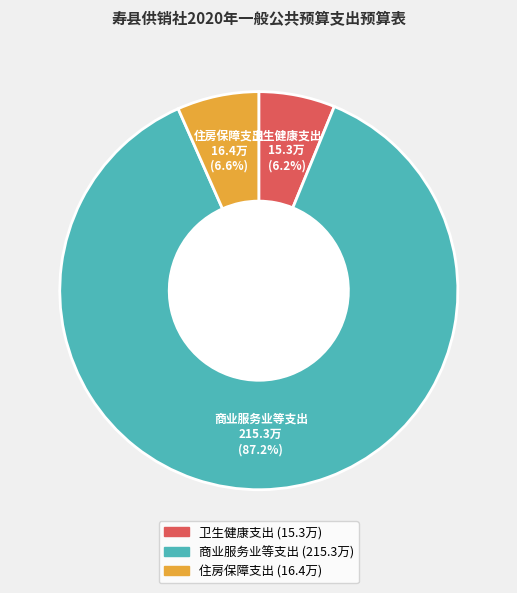

To the nearest percent, what is the combined percentage of 商业服务业等支出 and 住房保障支出?

94%